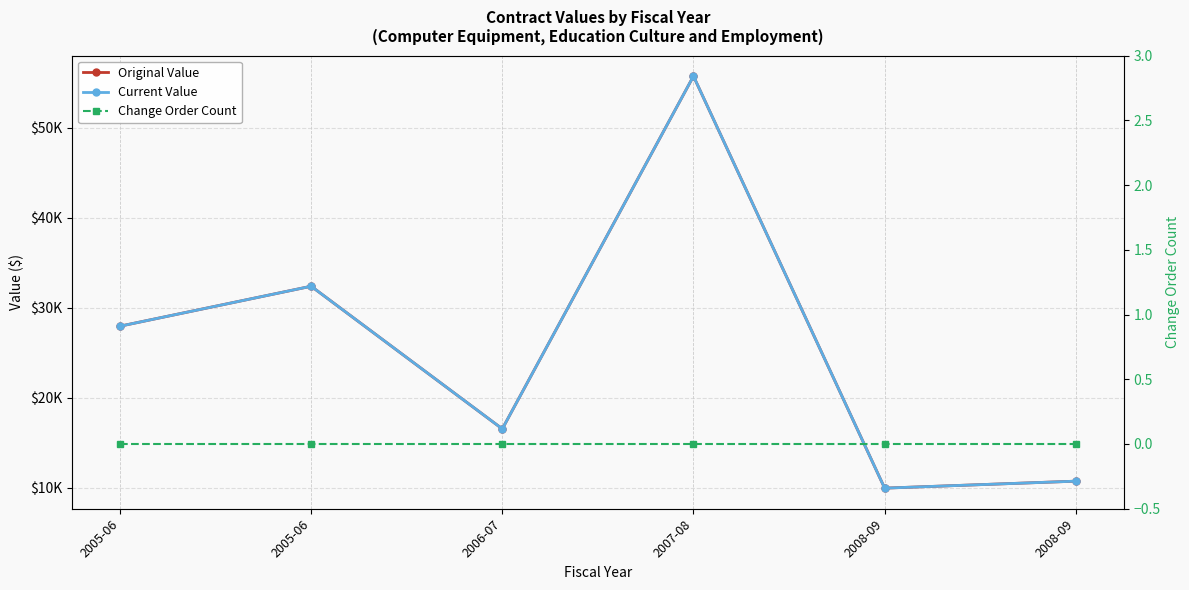

What value does the Original Value series have at 2008-09?

10754.0